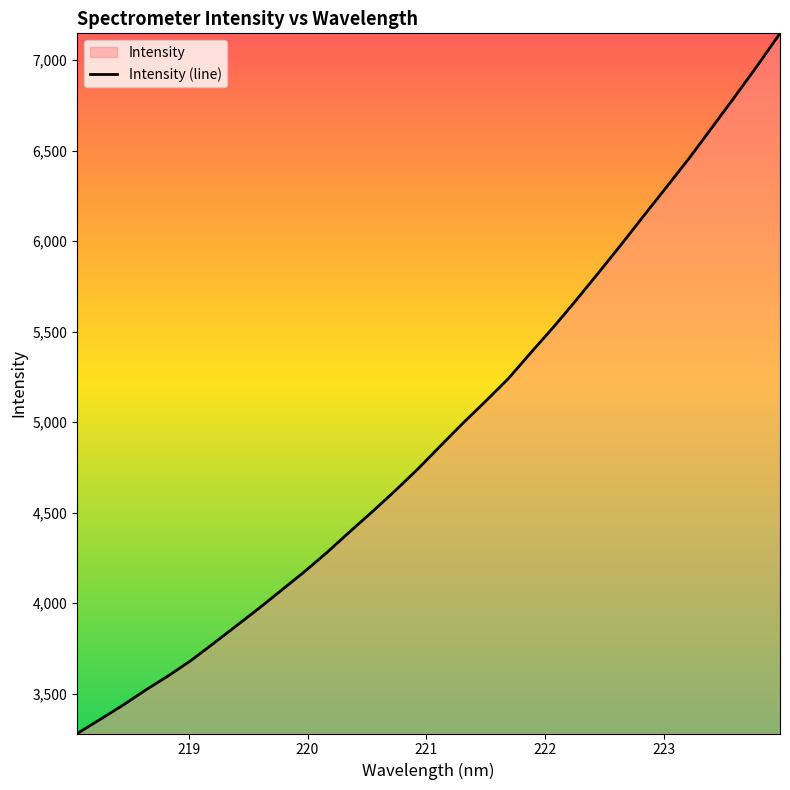

What is the smallest value displayed?

3280.8